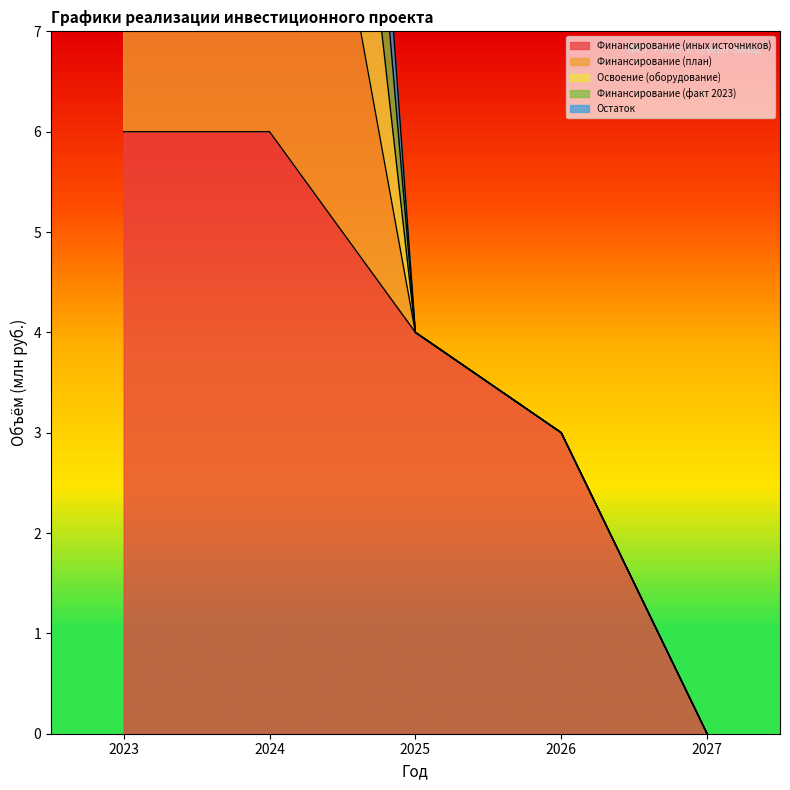

True or false: Финансирование (план) has a value of 6 at 2023.

False